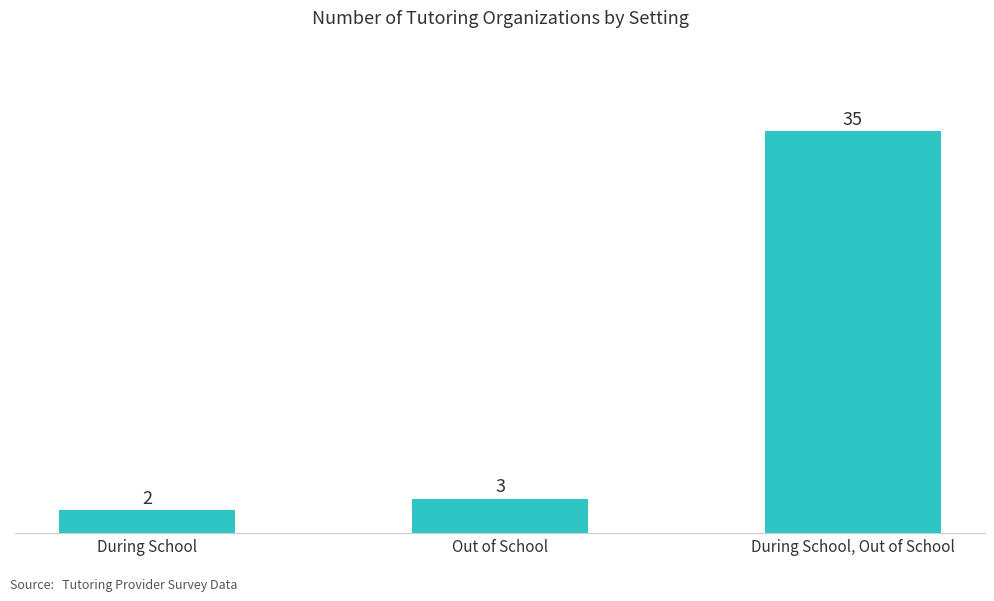

What value does the data have at During School, Out of School, to the nearest 5?

35